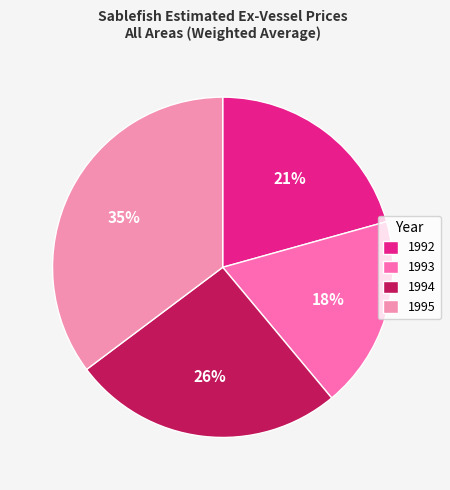

Is there a majority slice in this chart?

No